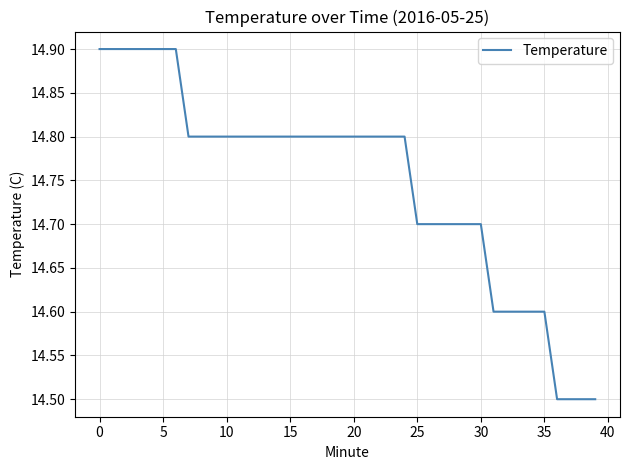

What is the greatest value displayed?

14.9